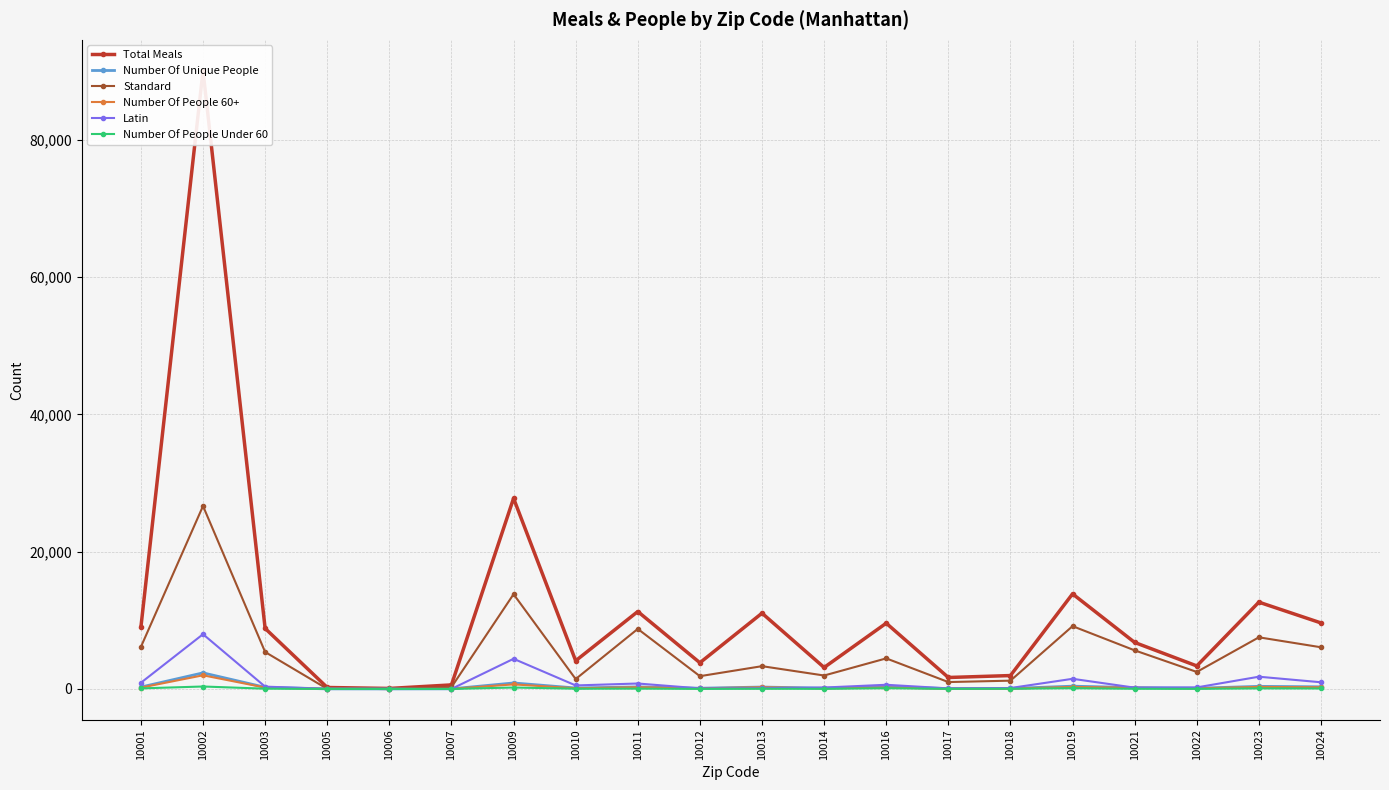

Reading left to right, extract all data points from this chart.

Total Meals: 10001=9006	10002=90090	10003=8820	10005=210	10006=72	10007=588	10009=27780	10010=4104	10011=11280	10012=3816	10013=11040	10014=3126	10016=9582	10017=1668	10018=1950	10019=13854	10021=6774	10022=3354	10023=12648	10024=9618
Number Of Unique People: 10001=273	10002=2343	10003=238	10005=9	10006=3	10007=13	10009=870	10010=136	10011=295	10012=103	10013=276	10014=108	10016=306	10017=52	10018=71	10019=402	10021=194	10022=102	10023=376	10024=310
Standard: 10001=6126	10002=26658	10003=5382	10005=12	10006=6	10007=264	10009=13806	10010=1440	10011=8748	10012=1860	10013=3318	10014=1956	10016=4452	10017=1002	10018=1206	10019=9150	10021=5622	10022=2478	10023=7524	10024=6072
Number Of People 60+: 10001=191	10002=1988	10003=201	10005=2	10006=1	10007=12	10009=663	10010=100	10011=249	10012=92	10013=250	10014=88	10016=199	10017=35	10018=41	10019=292	10021=172	10022=84	10023=296	10024=242
Latin: 10001=900	10002=7974	10003=336	10005=12	10006=0	10007=0	10009=4392	10010=510	10011=792	10012=78	10013=102	10014=204	10016=606	10017=78	10018=132	10019=1476	10021=186	10022=222	10023=1782	10024=972
Number Of People Under 60: 10001=82	10002=355	10003=37	10005=7	10006=2	10007=1	10009=207	10010=36	10011=46	10012=11	10013=26	10014=20	10016=107	10017=17	10018=30	10019=110	10021=22	10022=18	10023=80	10024=68